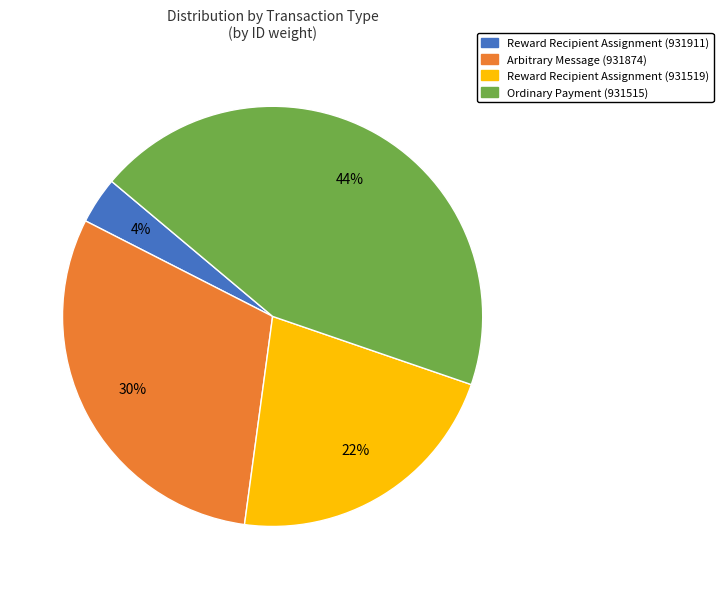

Is the sum of Arbitrary Message (931874) and Ordinary Payment (931515) greater than half?

Yes